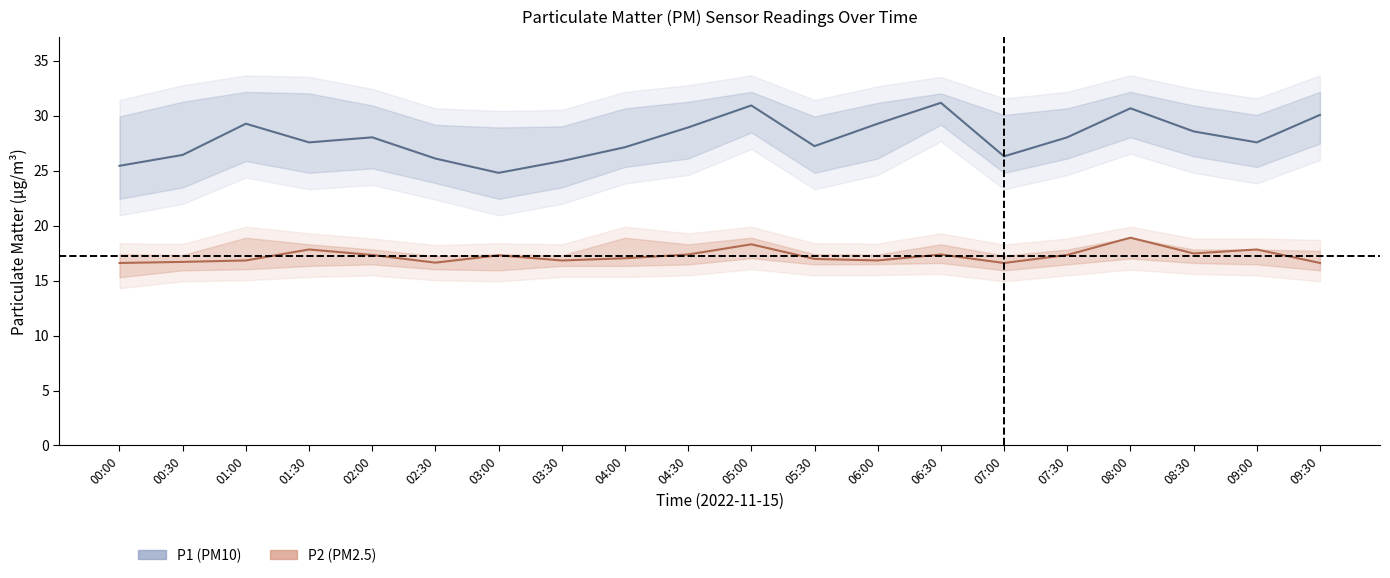

The P1 series shows 26.1 at 02:30. True or false?

True